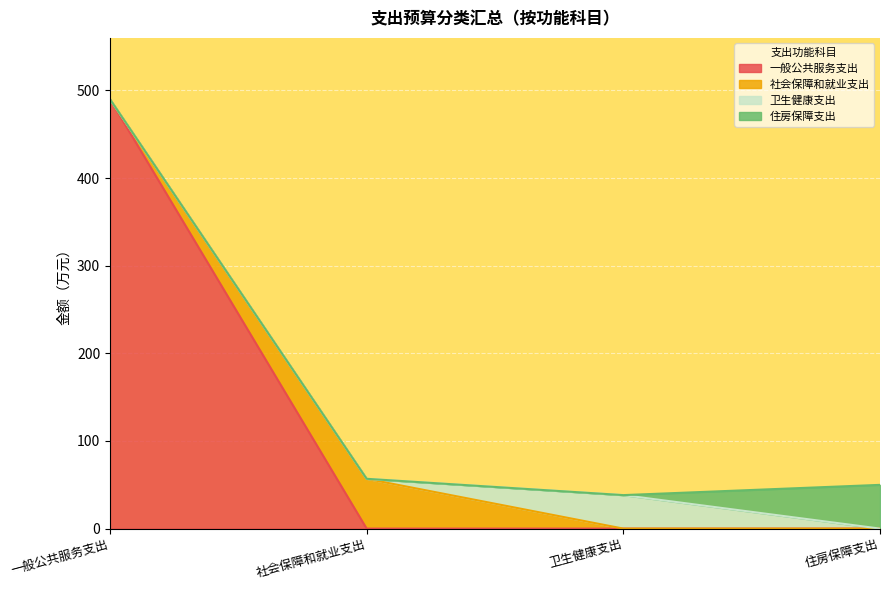

How many categories are shown in the chart?

4